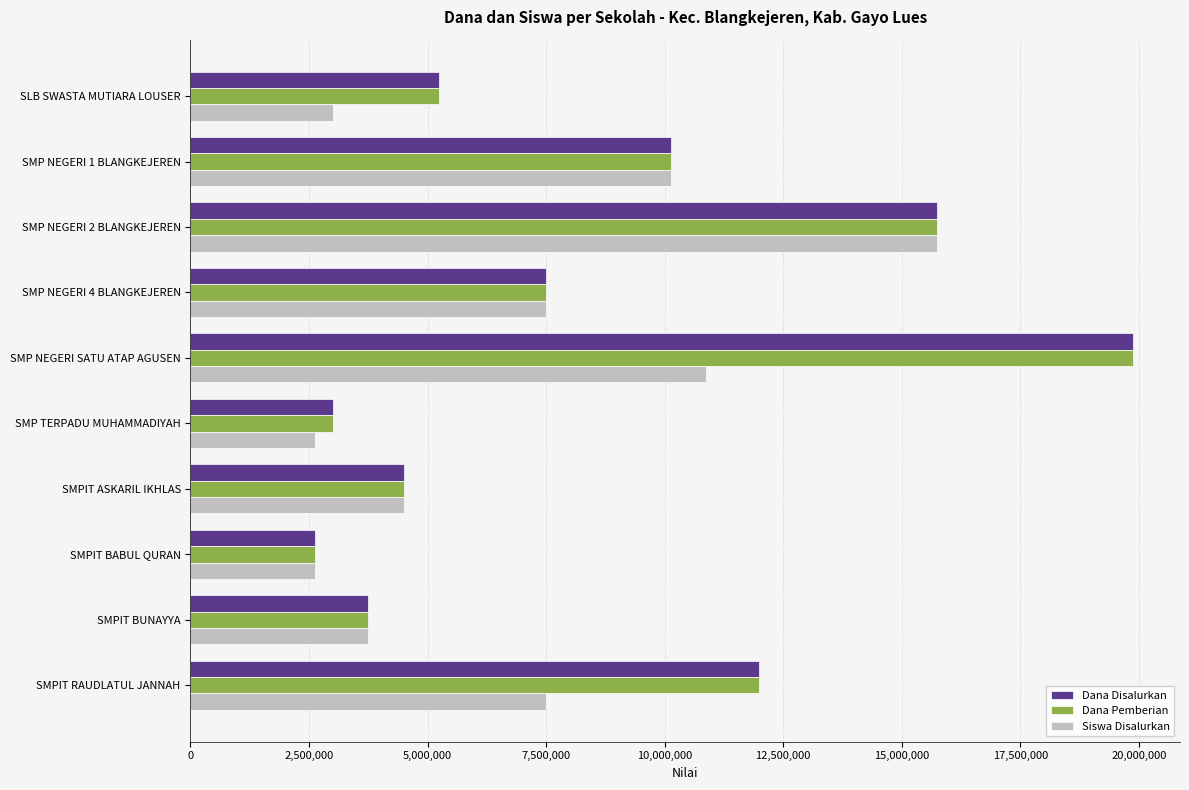

What are all the series names shown in the legend?

Dana Disalurkan, Dana Pemberian, Siswa Disalurkan